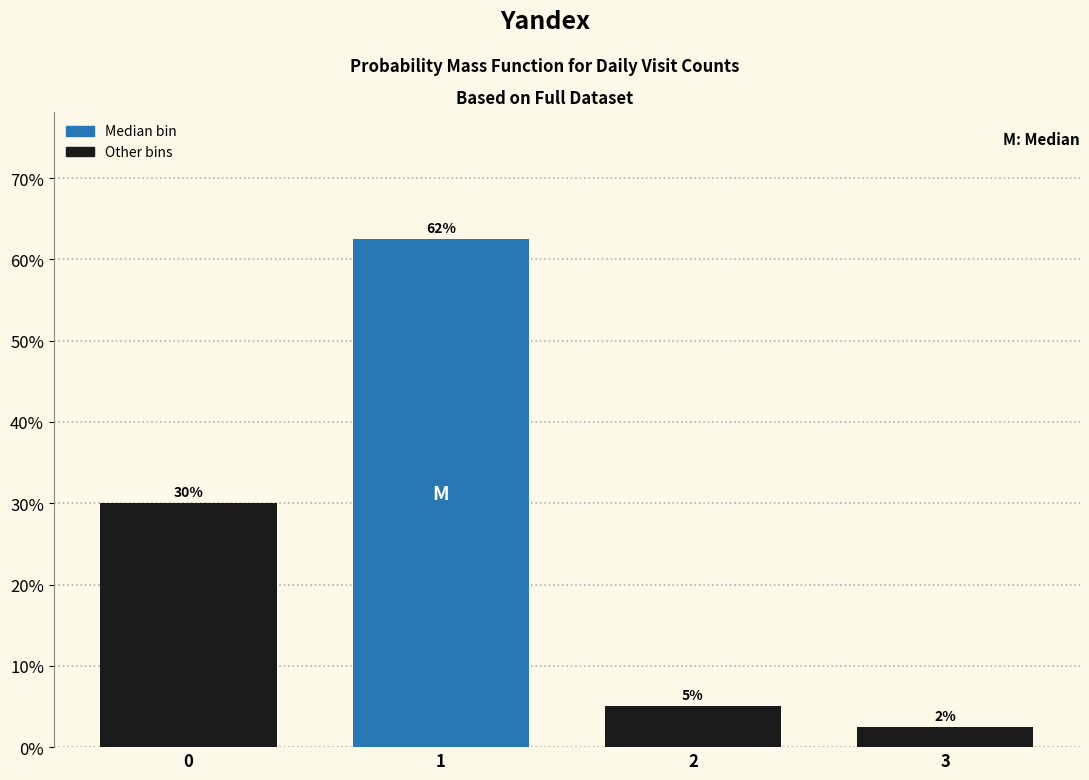

What is the difference between the maximum and minimum values?

60.0